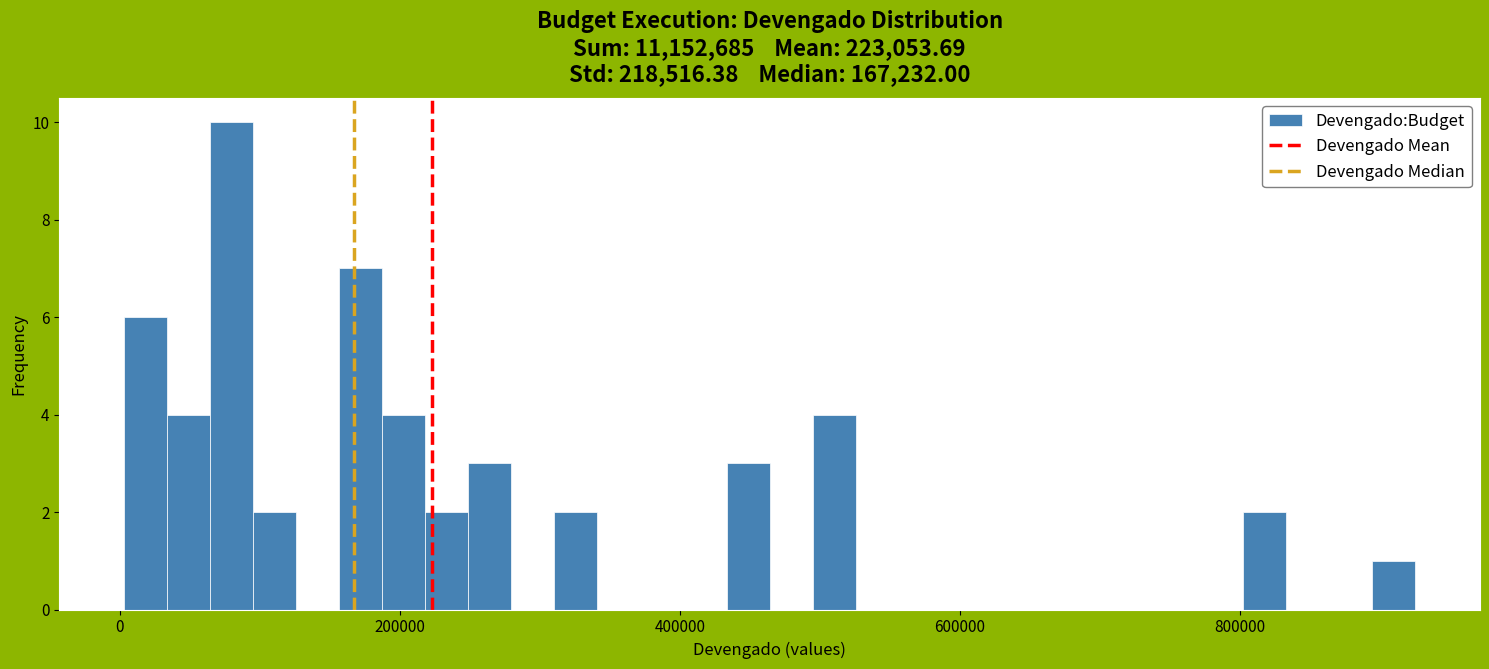

Read against the x-axis, roughly where is the centre of the tallest bar?

80000